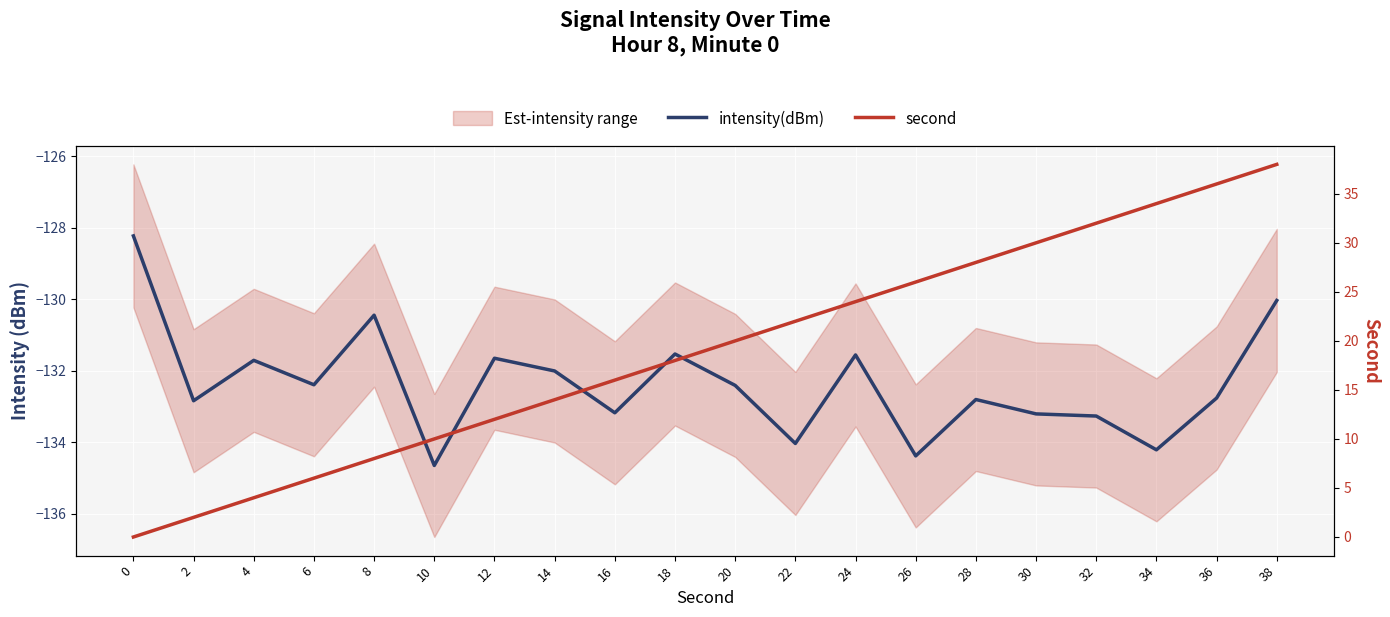

True or false: second and intensity(dBm) intersect in this chart.

False